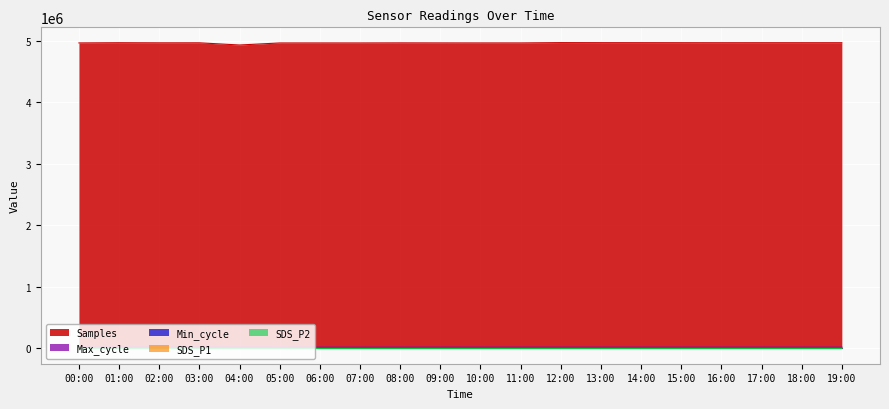

True or false: Samples has more than 0 points higher than both neighbors.

True